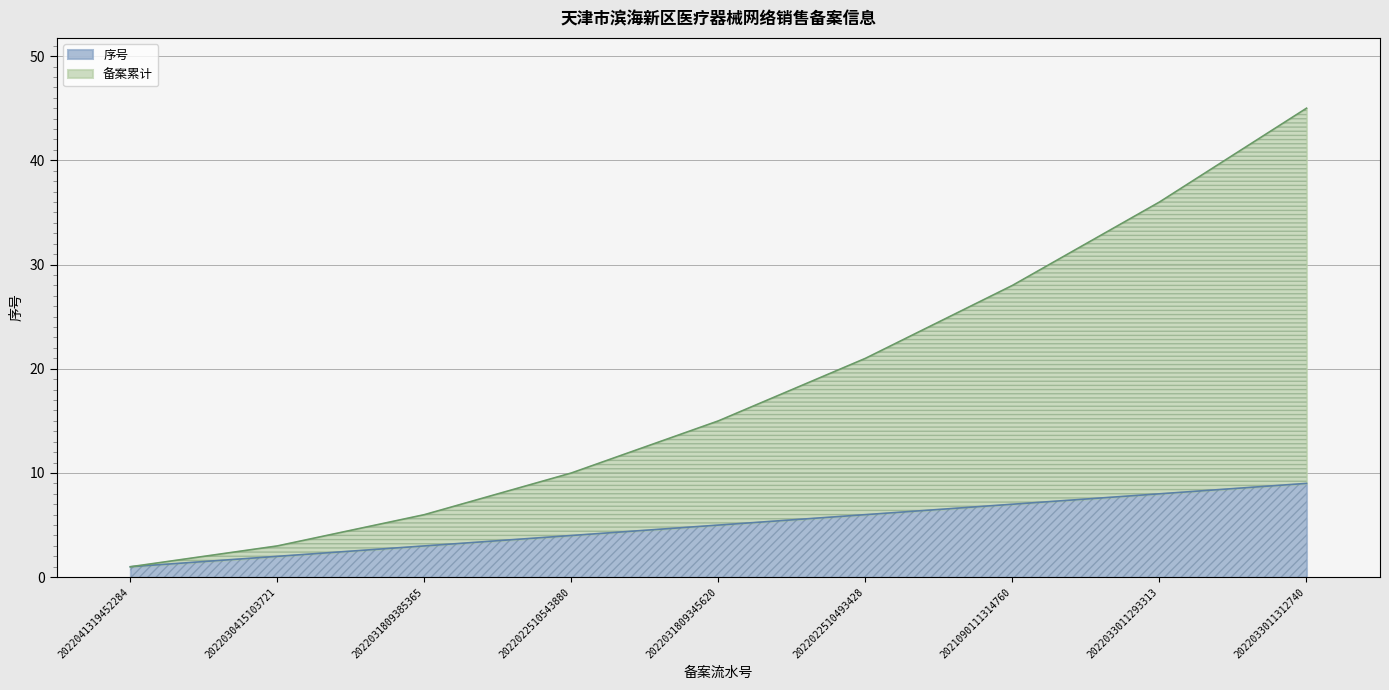

Reading left to right, transcribe all the data shown in this chart.

序号: 1	2	3	4	5	6	7	8	9
备案累计: 1	3	6	10	15	21	28	36	45